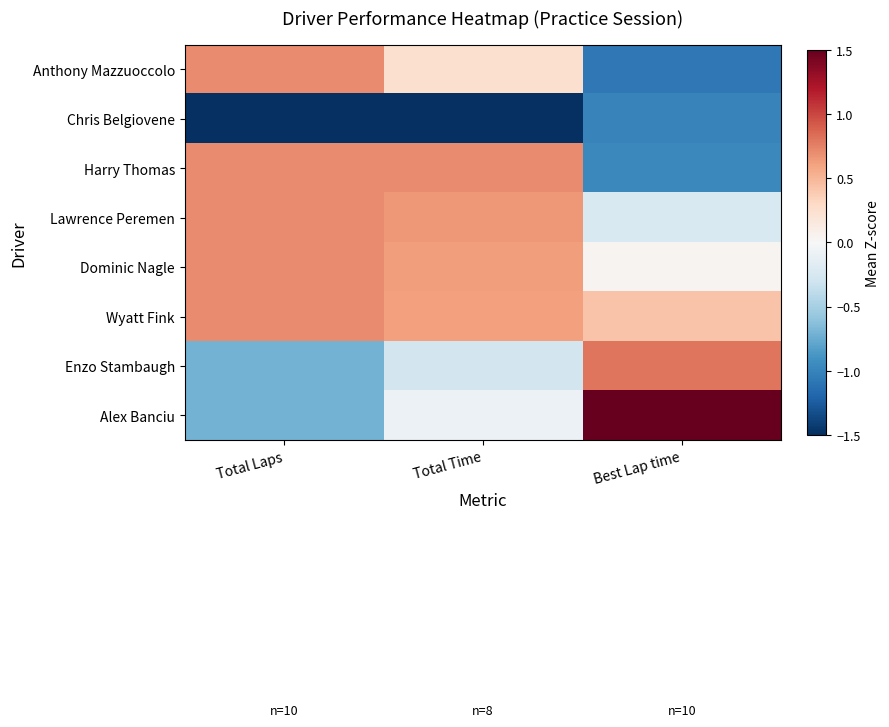

Count the number of data series in this chart.

8